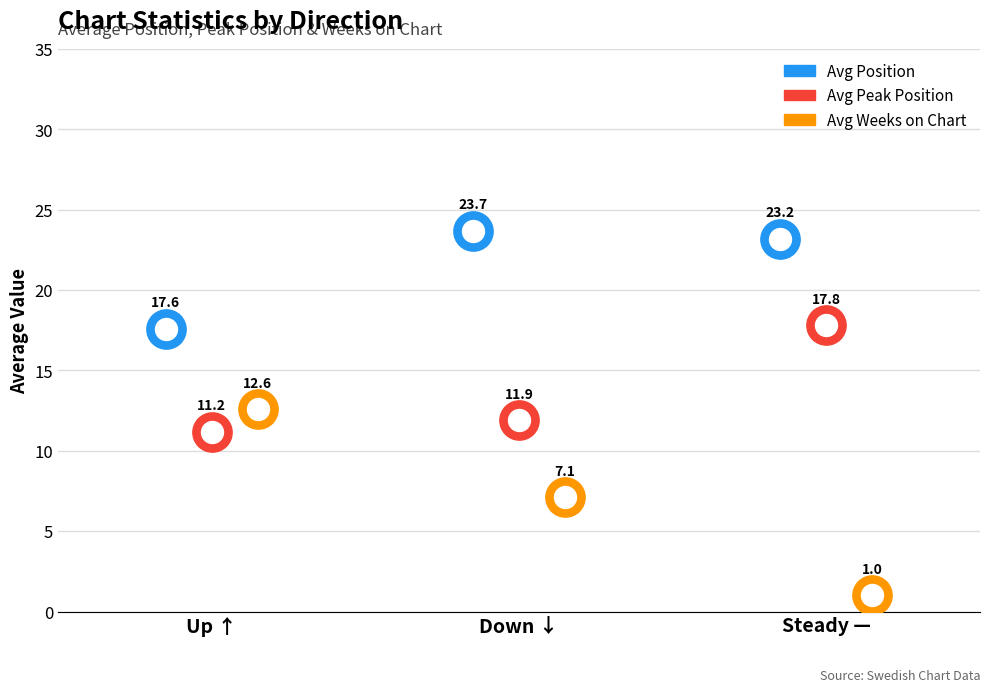

Which series has the largest total across all categories?

Avg Position